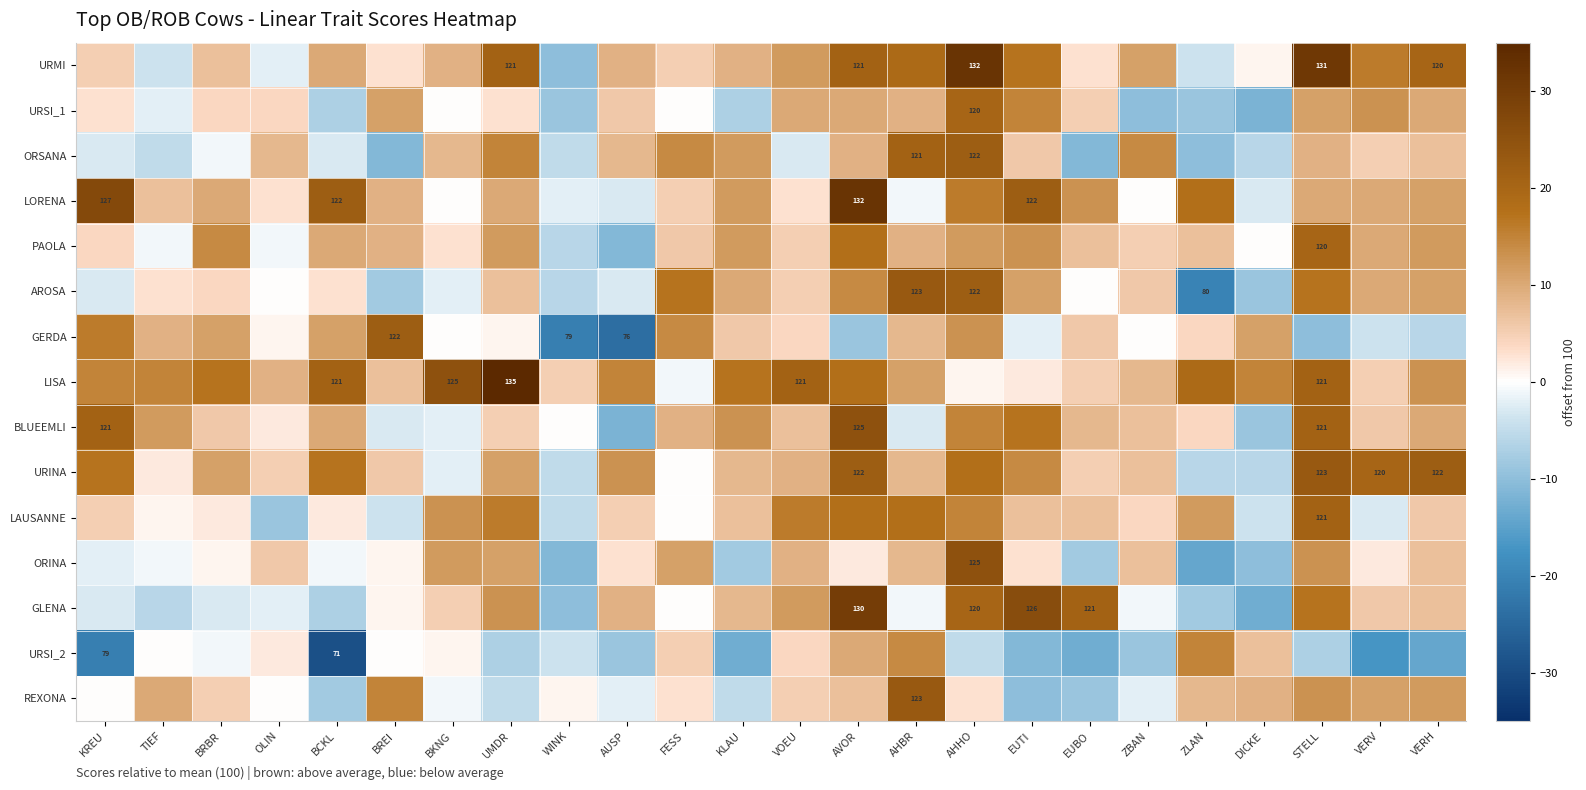

Is it true that URSI_2 equals 71 at BCKL?

True